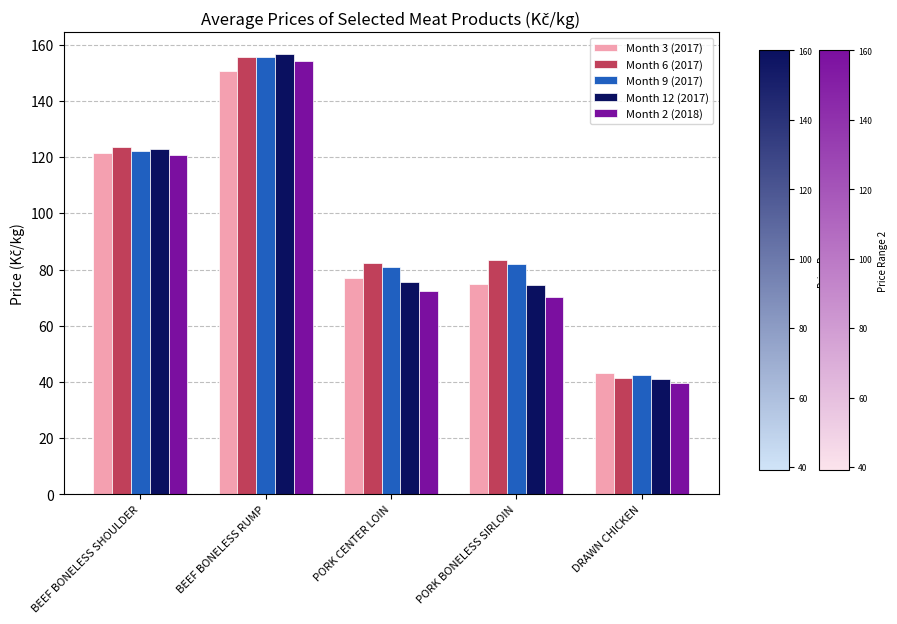

What is the total value across all series at BEEF BONELESS RUMP?

772.4